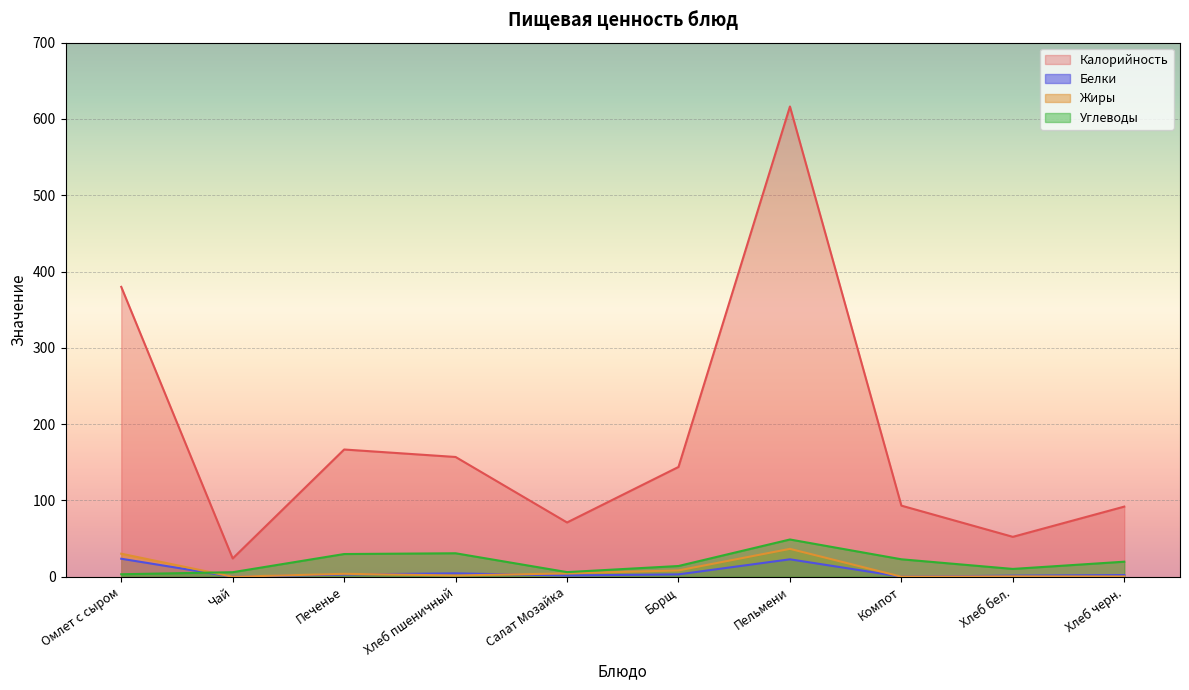

How many values in Белки are above zero?

9